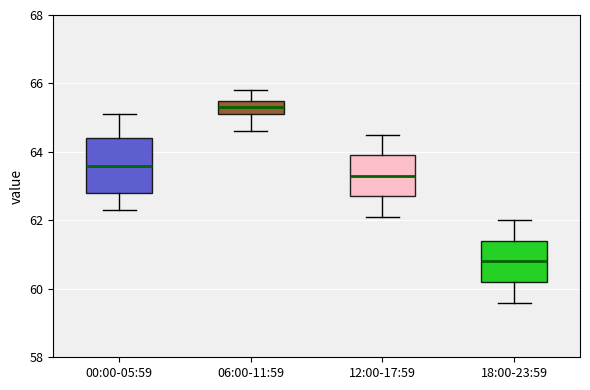

Reading left to right, transcribe this box plot: for each box, give where its median line is, the range the box spans, and where its two whiskers end, as read against the y-axis. The values are not printed on the chart, so give them approximately, as read against the axis.

00:00-05:59: median 63.6, box 62.8 to 64.4, whiskers 62.4 to 65.2
06:00-11:59: median 65.4, box 65.2 to 65.6, whiskers 64.6 to 65.8
12:00-17:59: median 63.4, box 62.8 to 64.0, whiskers 62.2 to 64.6
18:00-23:59: median 60.8, box 60.2 to 61.4, whiskers 59.6 to 62.0